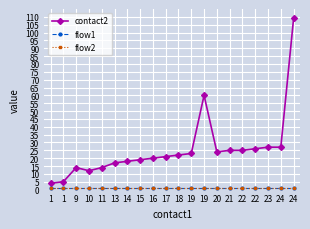

How many lines are shown in the chart?

3